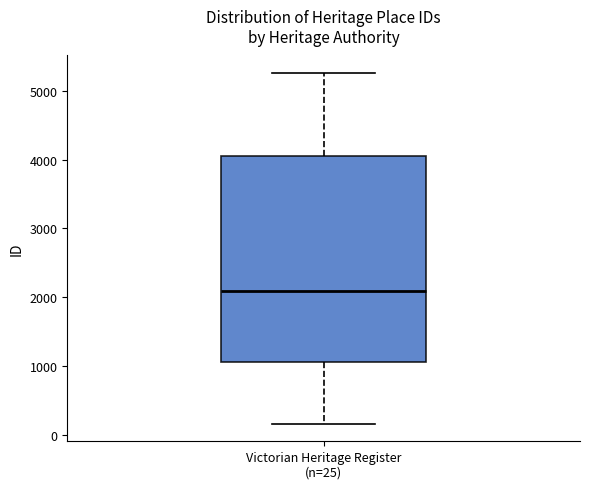

Where does the lower whisker of the box for Victorian Heritage Register (n=25) end on the y-axis? The values are not printed on the chart, so give them approximately, as read against the axis.

200